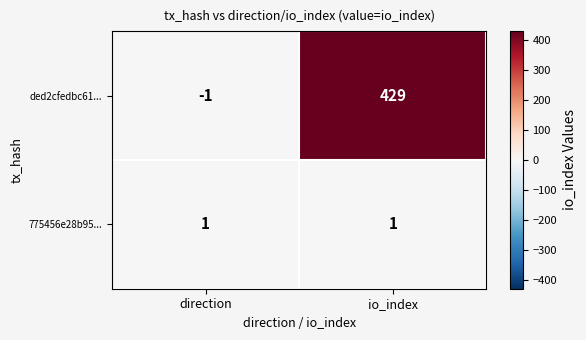

List the series in order of their peak value, lowest first.

775456e28b95..., ded2cfedbc61...